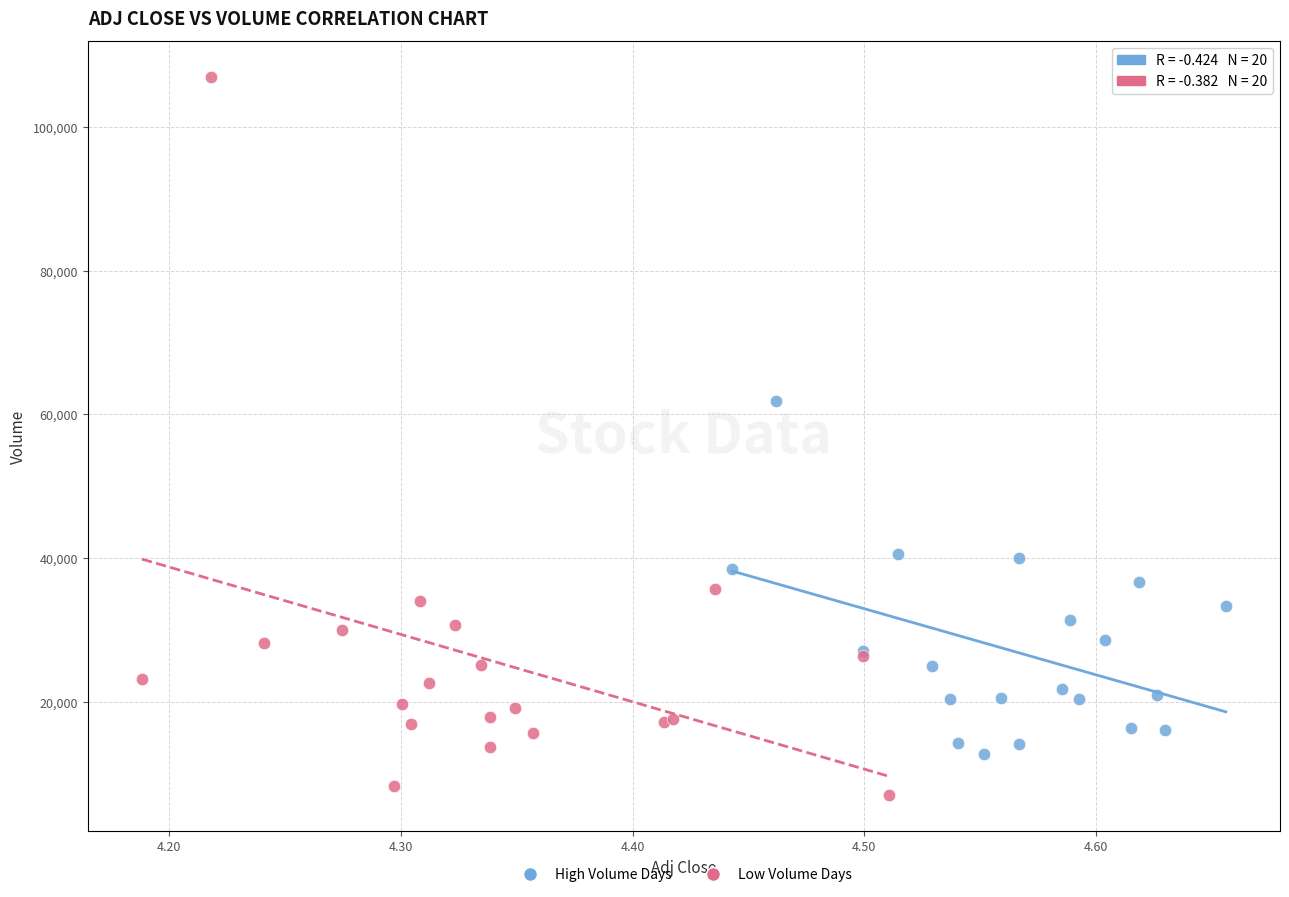

Which series contains the lowest Y value?

Low Volume Days